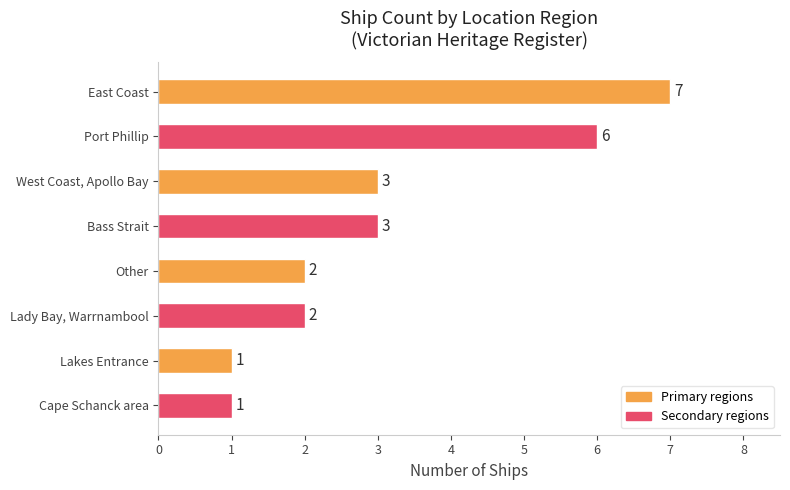

What is the change in value from Port Phillip to Lakes Entrance?

-5